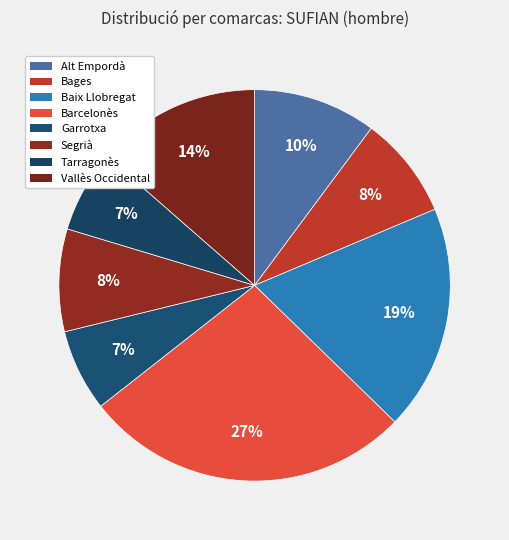

How many slices are in this pie chart?

8